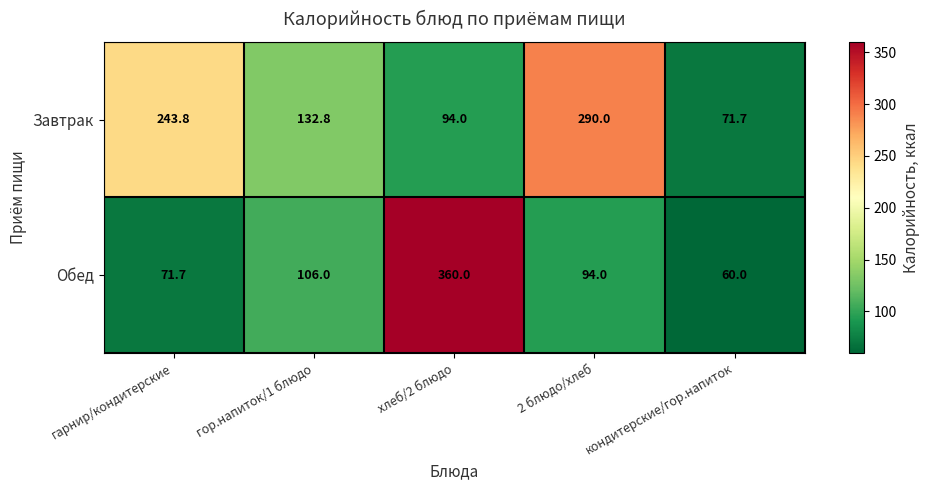

How many series are shown in this chart?

2